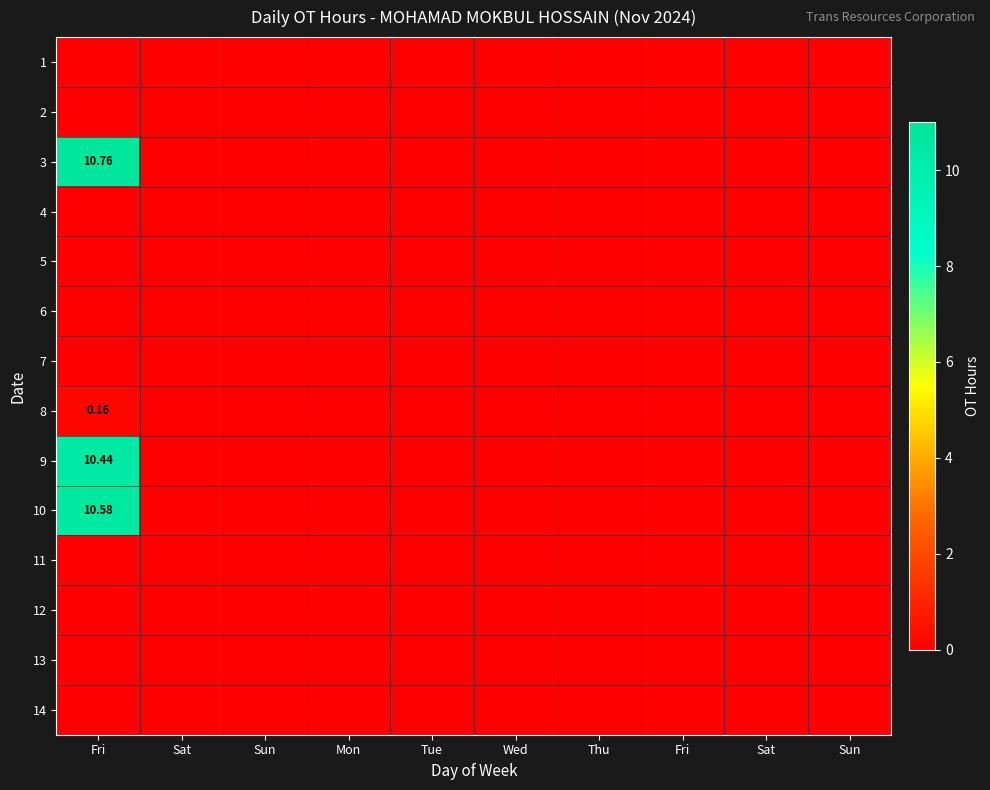

At how many categories does at least one series exceed 0?

1